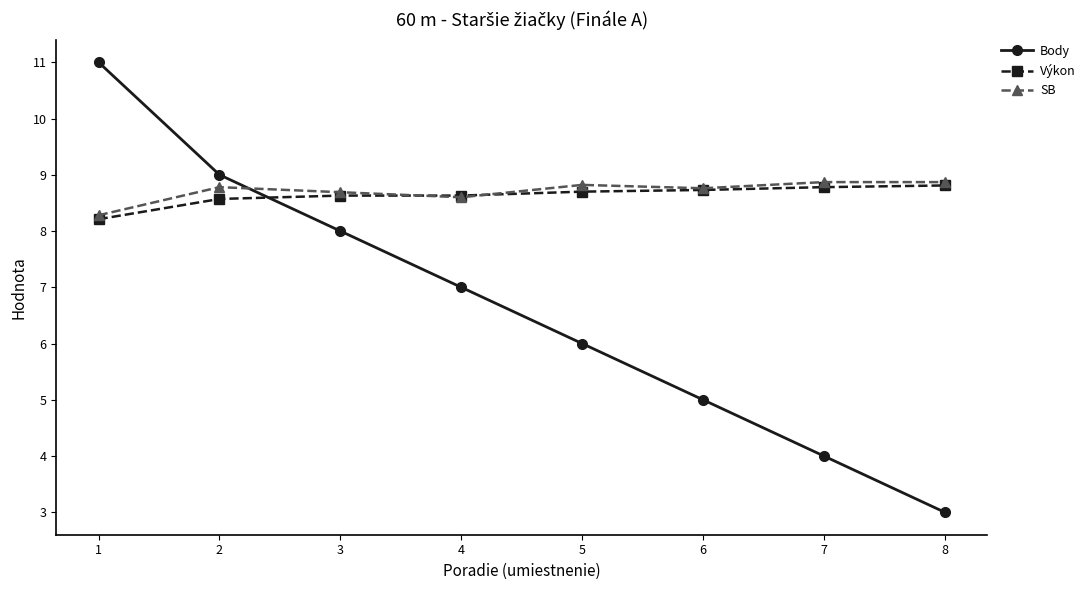

What value does the Výkon series have at 2?

8.6